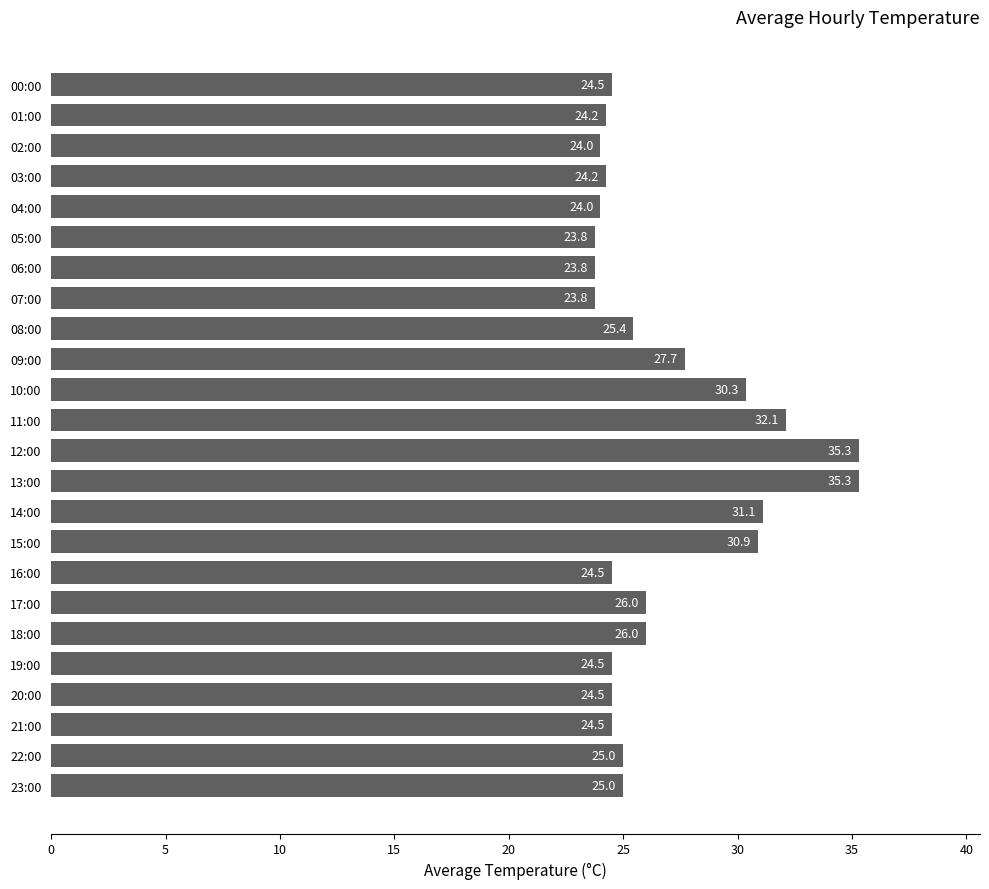

What is the sum of the values at 04:00 and 11:00?

56.1